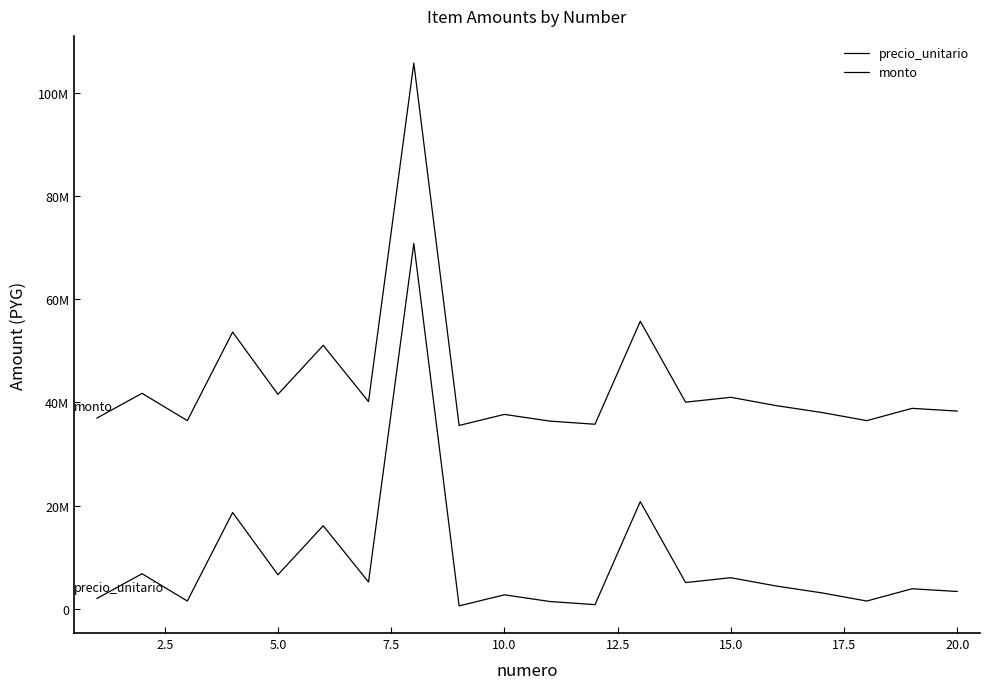

Reading left to right, extract all data points from this chart.

precio_unitario: 1963390	6779916	1480050	18654270	6580226	16086761	5168020	70855356	540898	2689175	1391104	777920	20760168	5062680	6005811	4392900	3074592	1480050	3863518	3330470
monto: 36963390	41779916	36480050	53654270	41580226	51086761	40168020	105855356	35540898	37689175	36391104	35777920	55760168	40062680	41005811	39392900	38074592	36480050	38863518	38330470